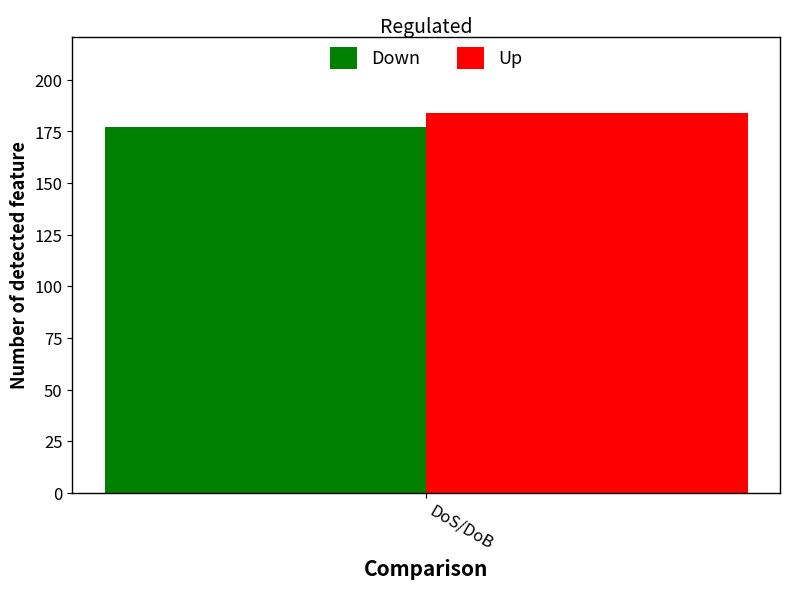

What is the minimum value shown in the chart?

177